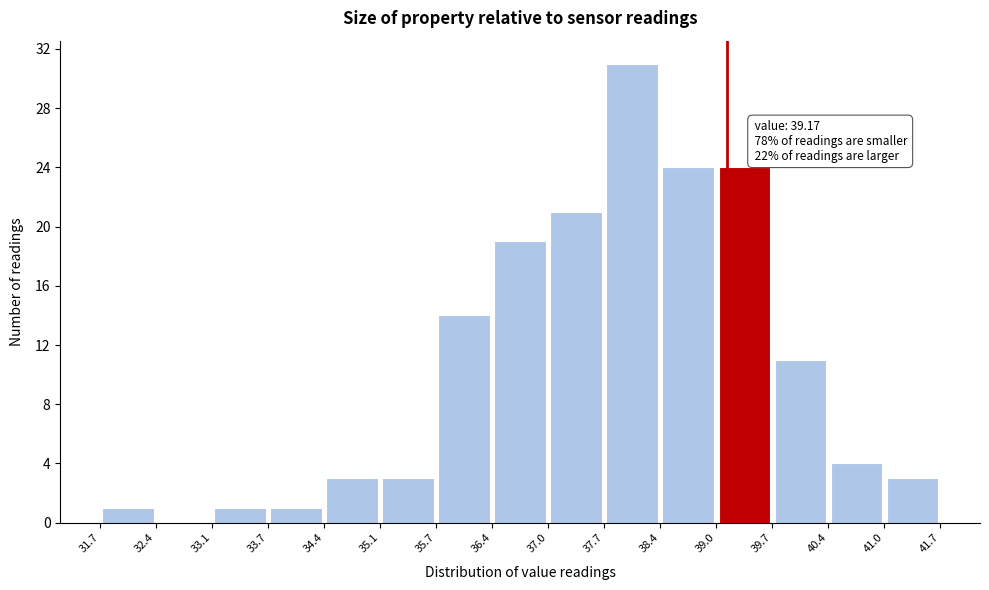

Over which range of the x-axis is the bar tallest?

37.7 to 38.4